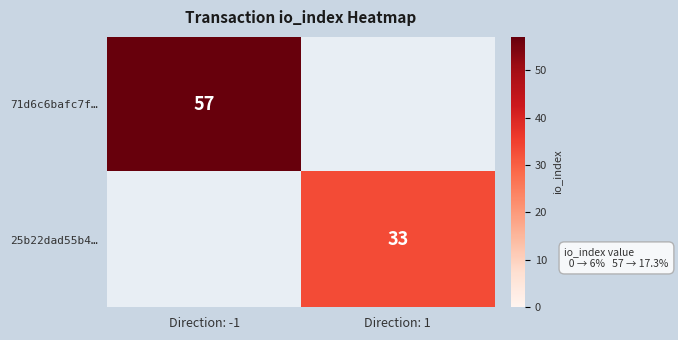

Is it true that 71d6c6bafc7f… equals 26 at Direction: -1?

False